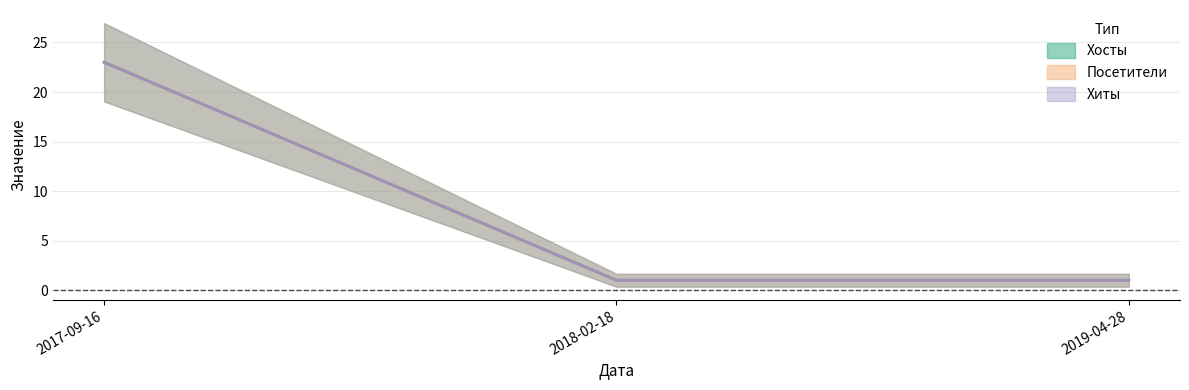

Does the chart have visible grid lines?

Yes